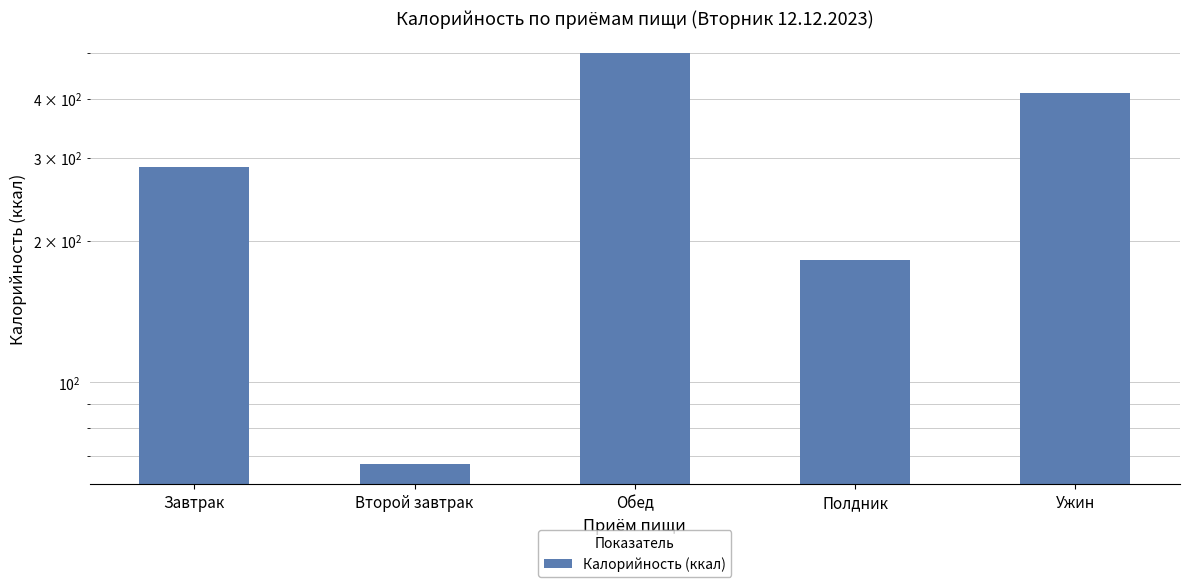

How many values exceed 287?

3